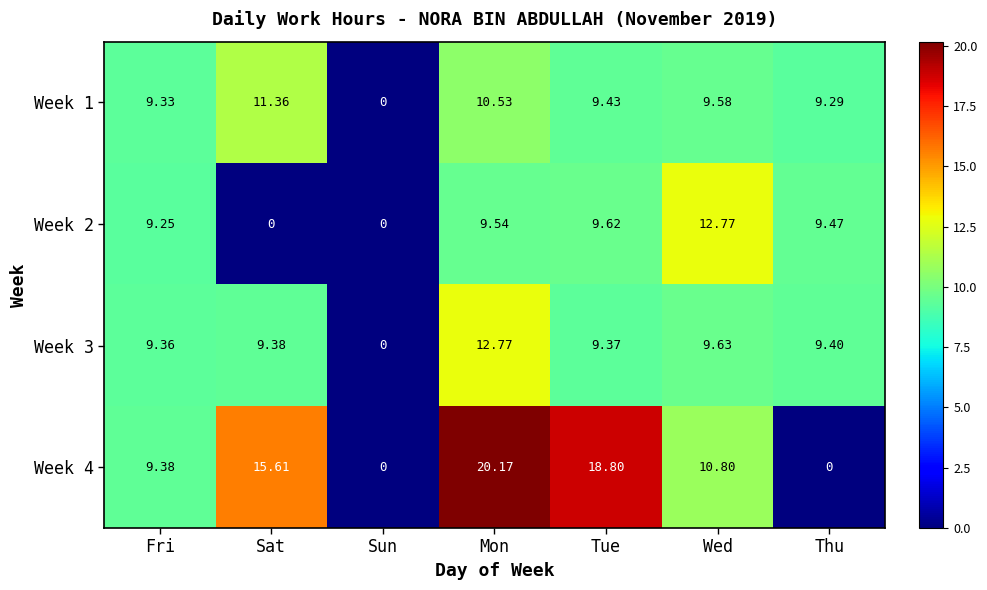

Which series changed the most between Mon and Wed?

Week 4